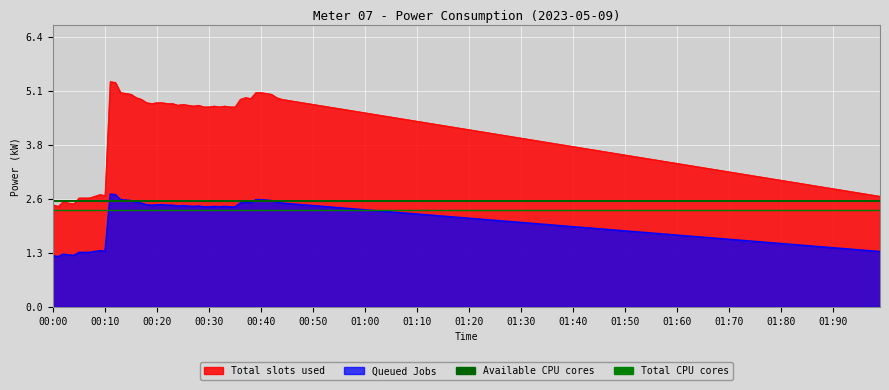

True or false: Total CPU cores has a value of 0.6 at 00:00.

False